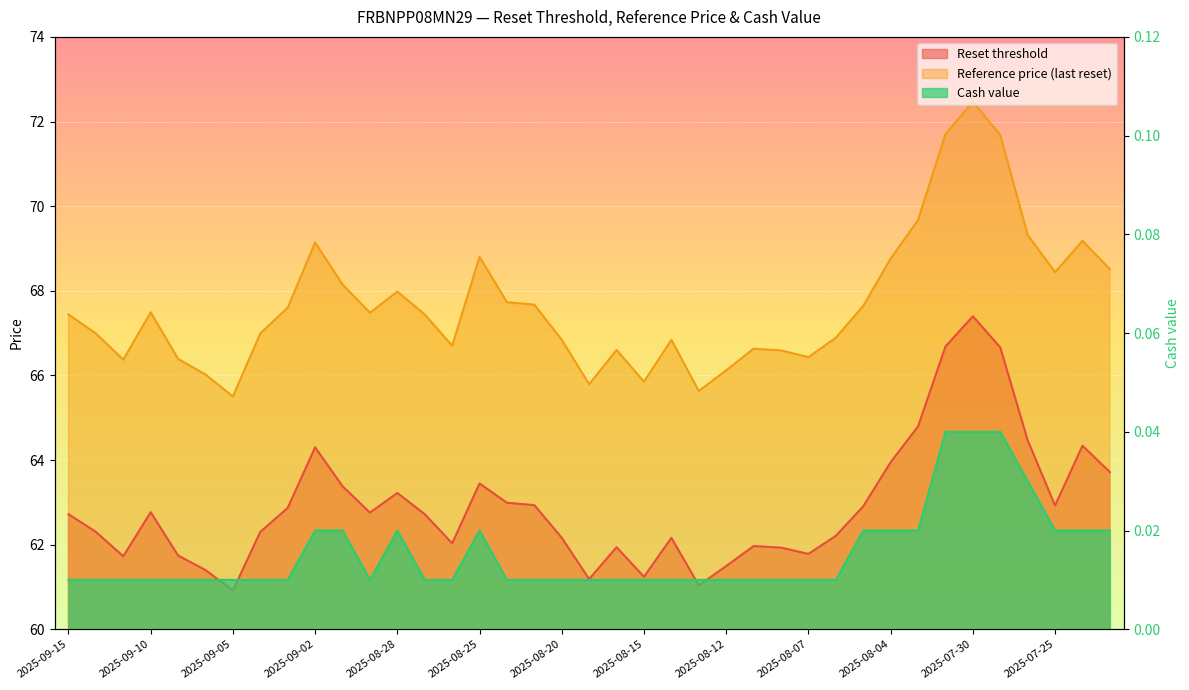

The value of Reference price (last reset) at 2025-08-28 is 68.0. True or false?

True